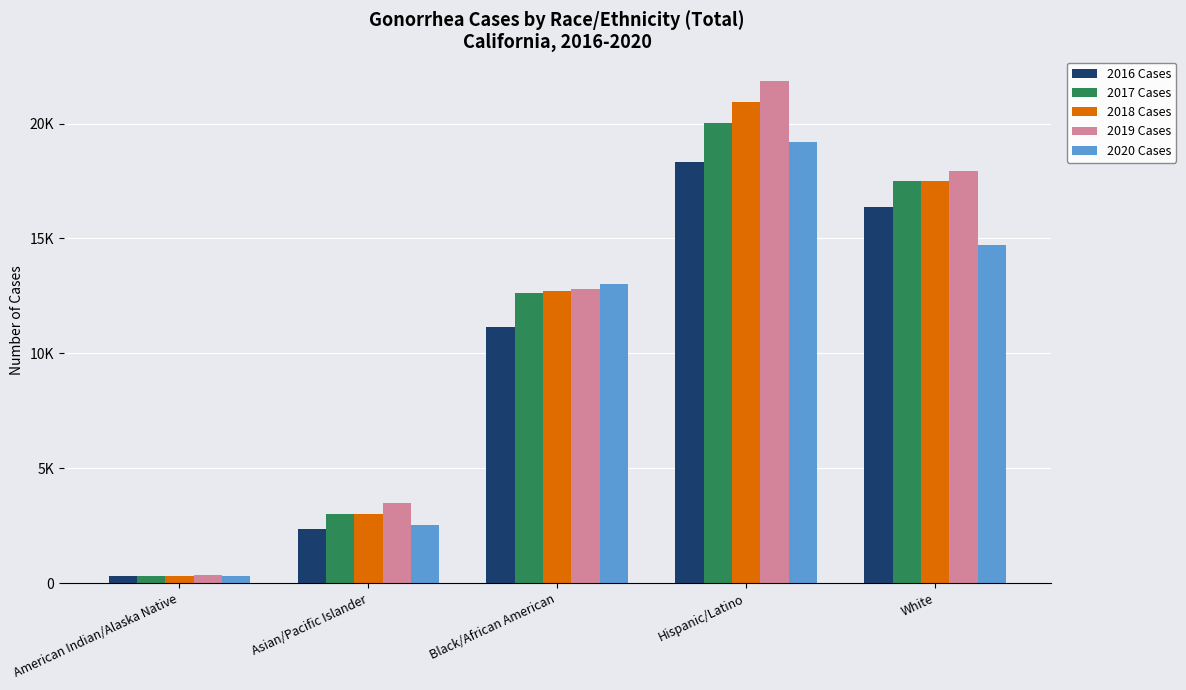

What is the value of the 2020 Cases bar at the 4th from the left?

19212